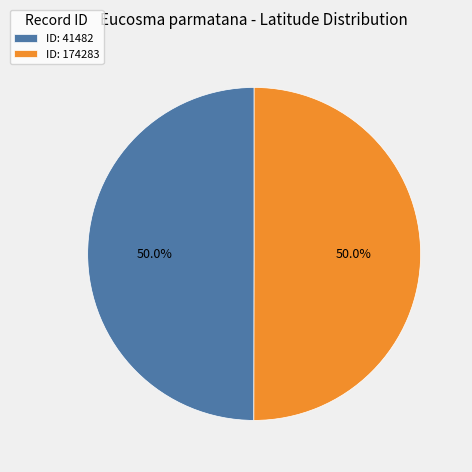

What is the total percentage of ID: 174283 and ID: 41482?

100.0%